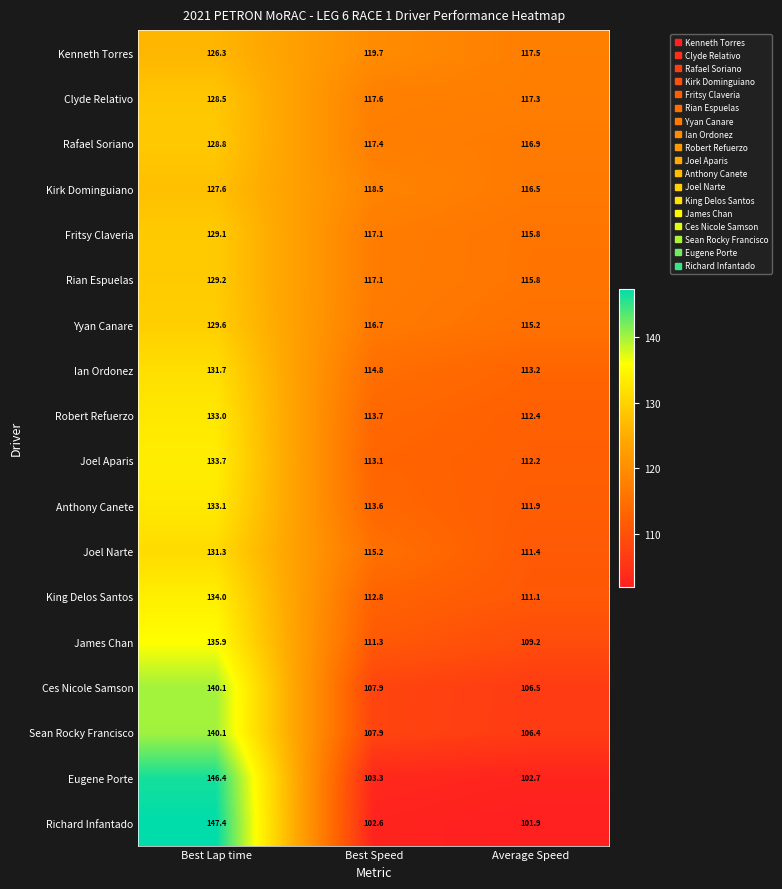

Which series has the largest total across all categories?

Kenneth Torres